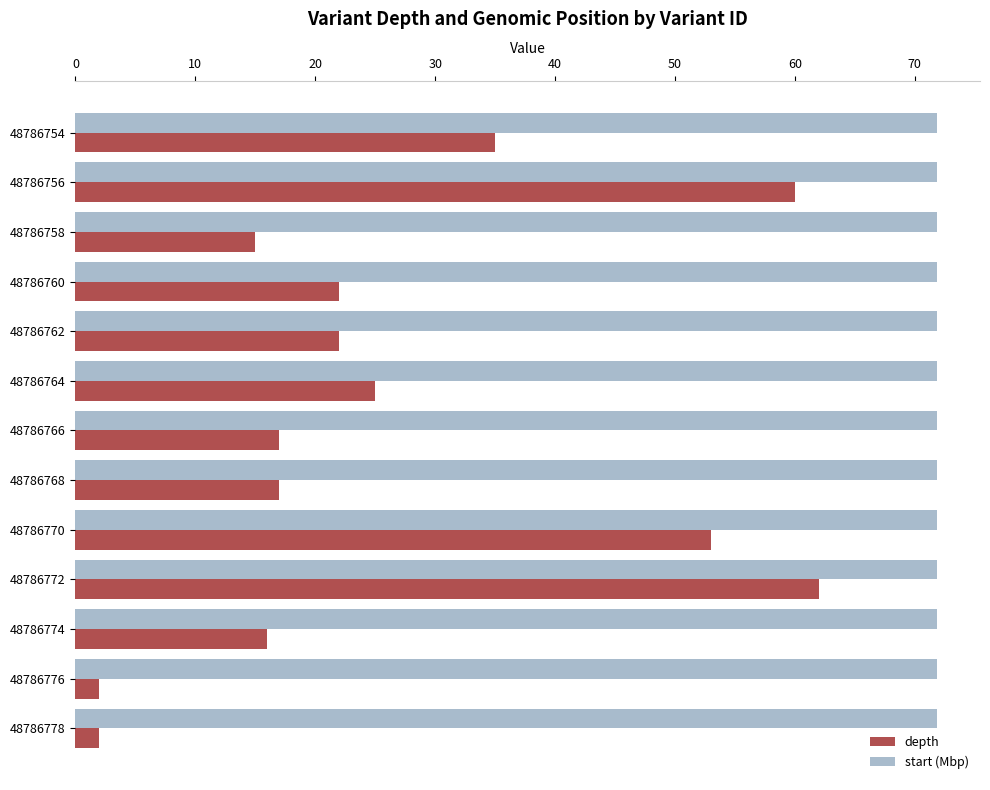

The start (Mbp) series shows 118.1 at 48786754. True or false?

False